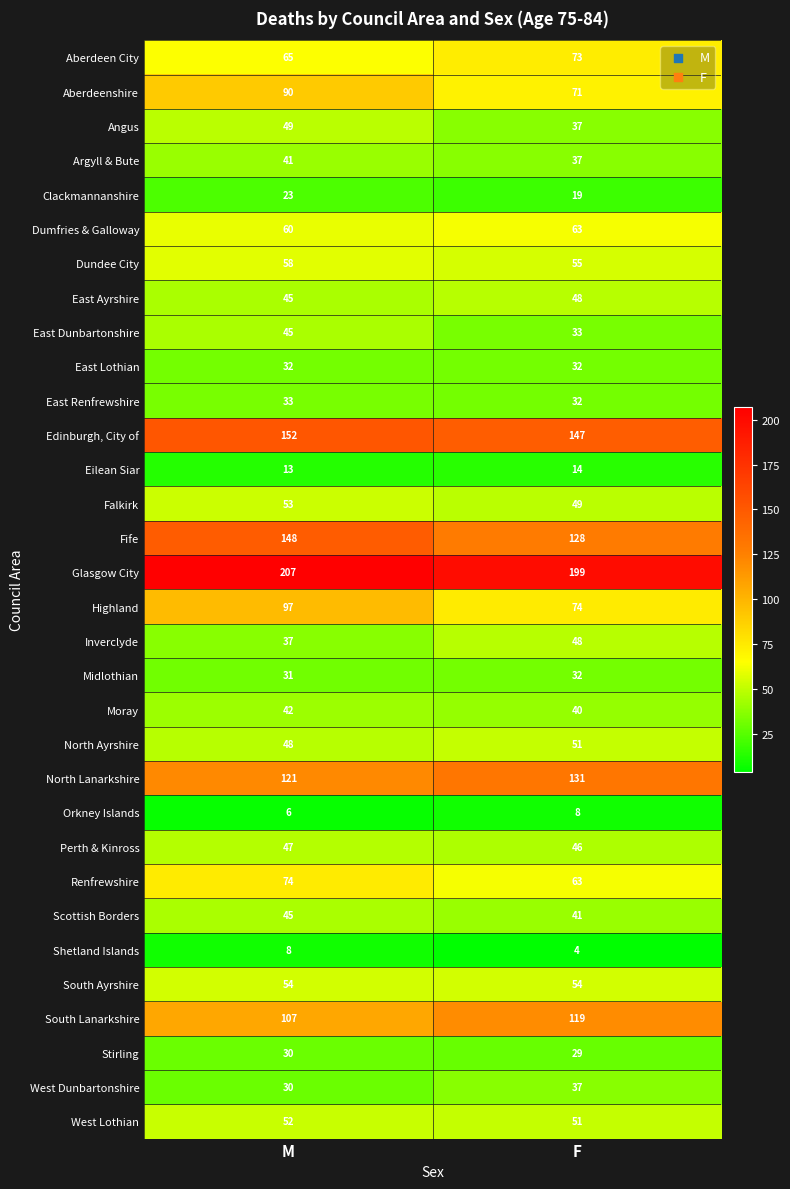

What is the average value of the Clackmannanshire series?

21